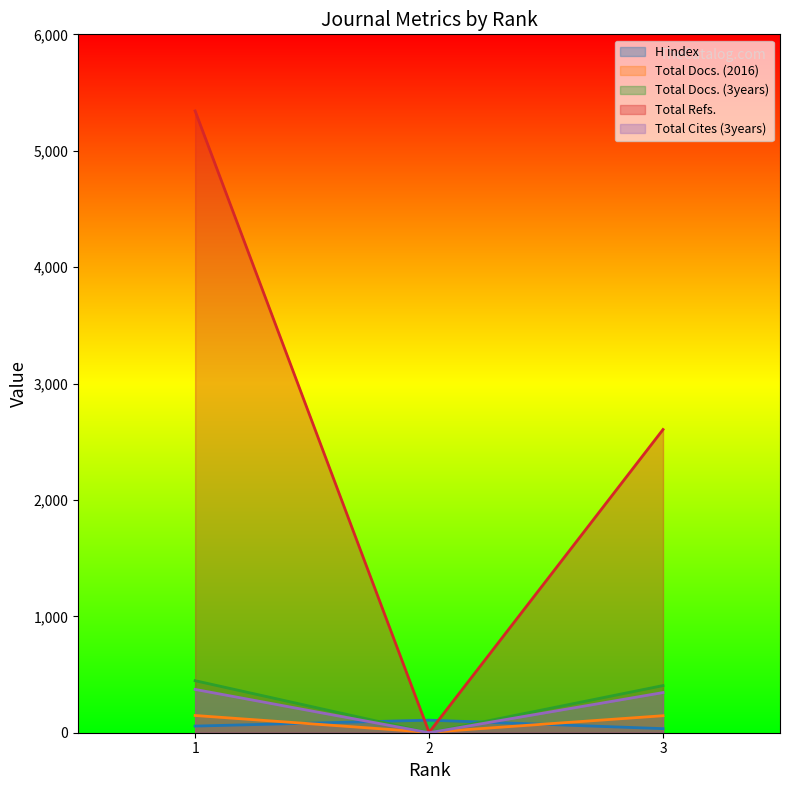

List the series in order of their peak value, lowest first.

H index, Total Docs. (2016), Total Cites (3years), Total Docs. (3years), Total Refs.